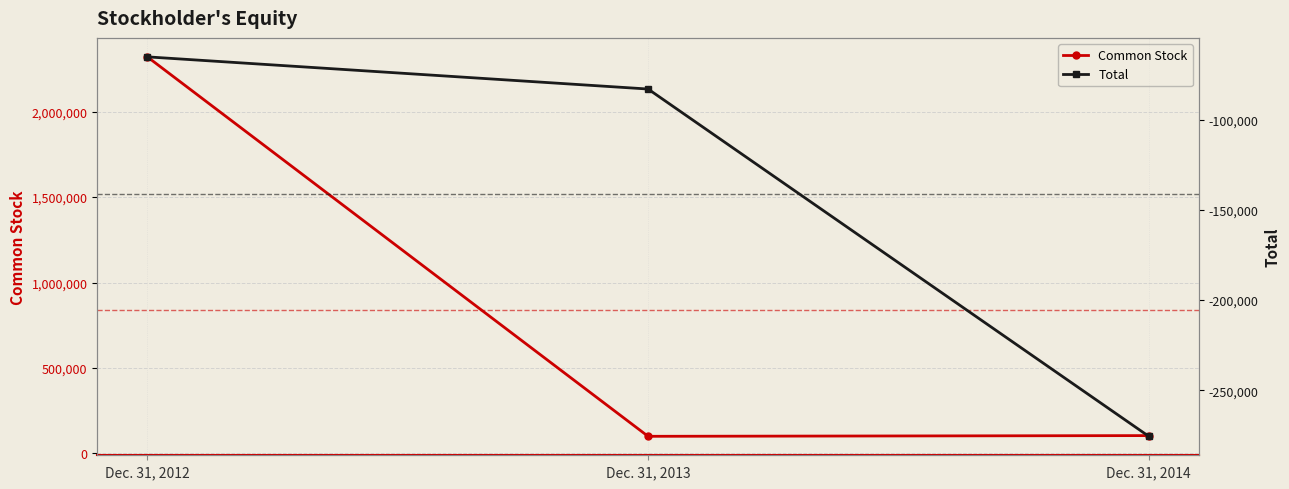

How many data points in Total are above -83054?

1